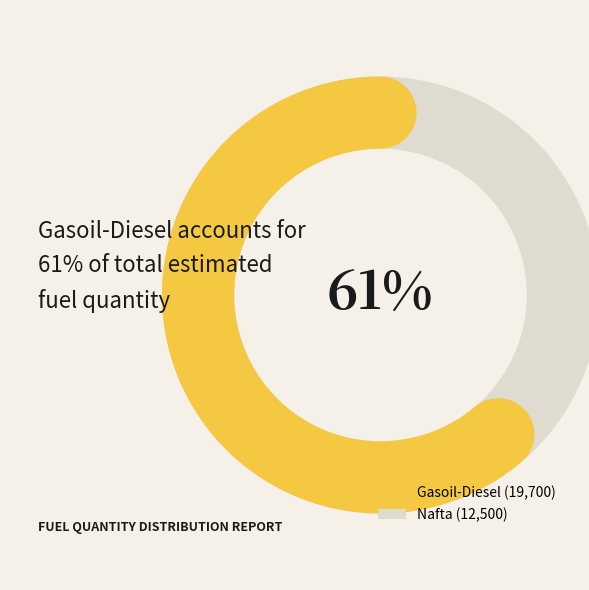

To the nearest percent, what portion does Nafta represent?

39%